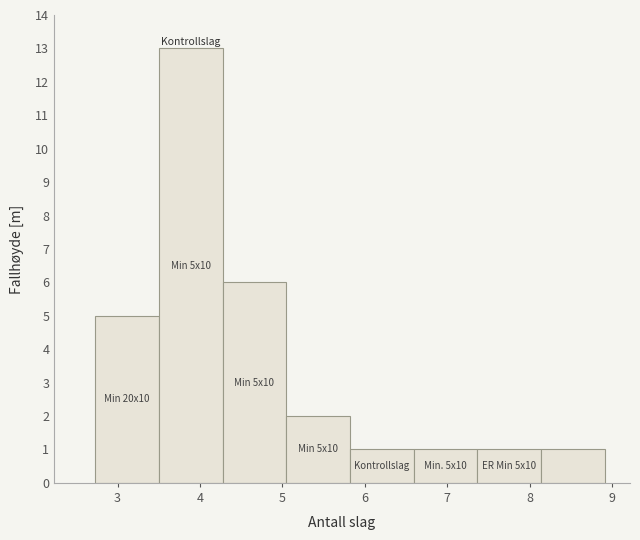

Which range on the x-axis has the tallest bar?

3.5 to 4.3